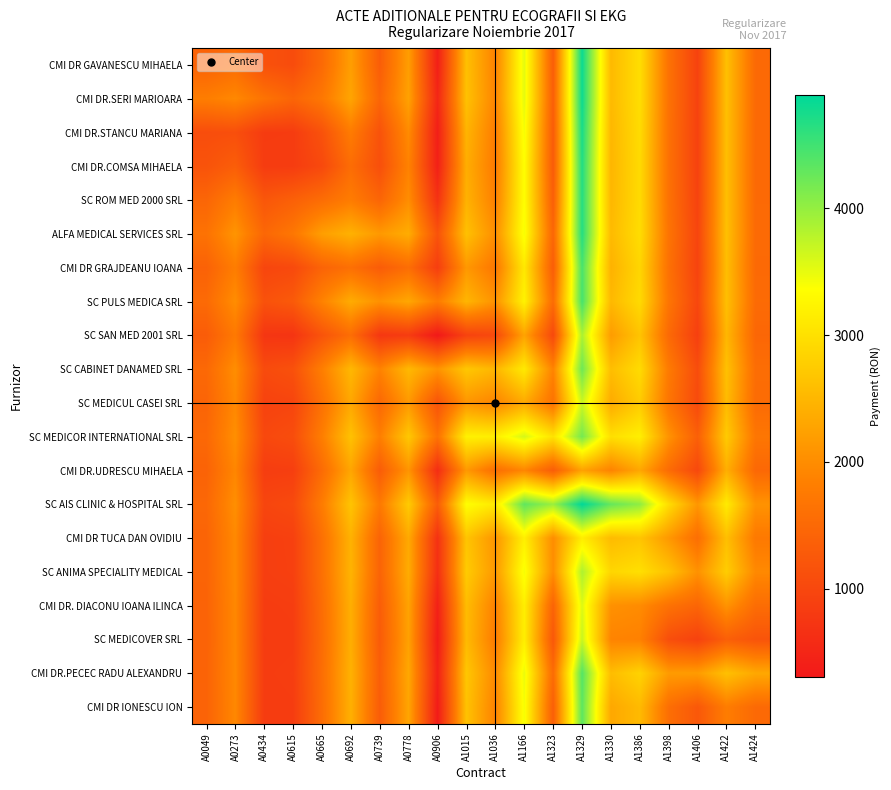

Count the number of data series in this chart.

20